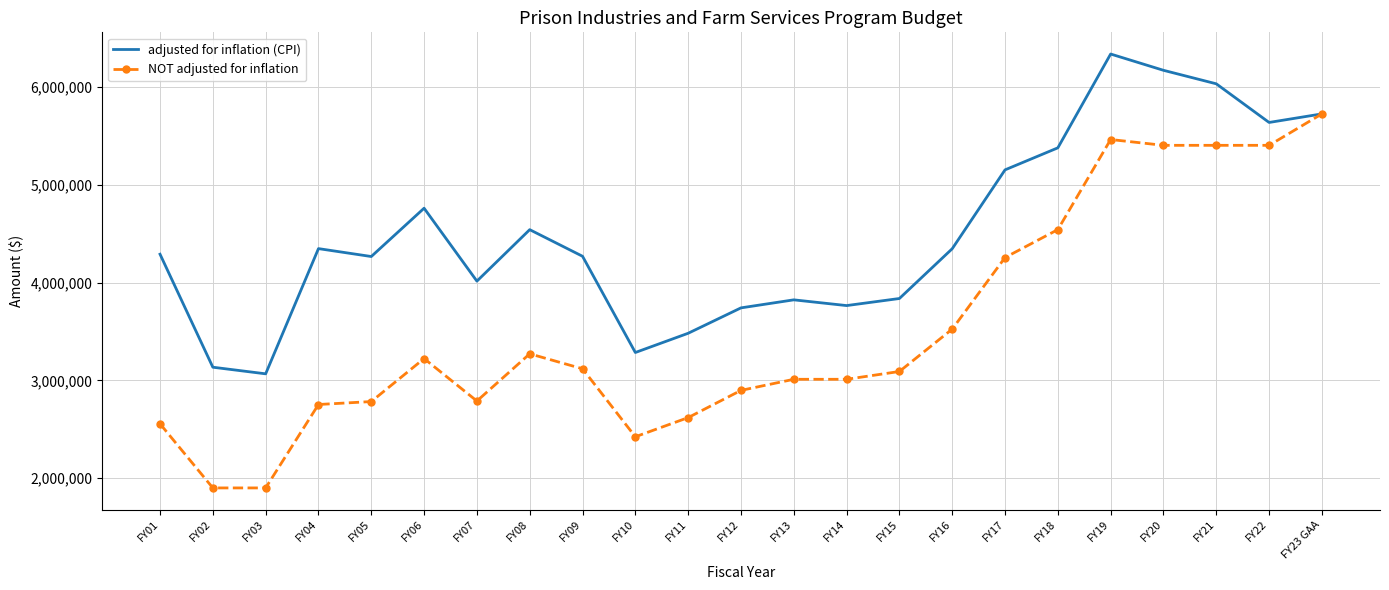

What is the sum of the adjusted for inflation (CPI) values at FY18 and FY01?

9665683